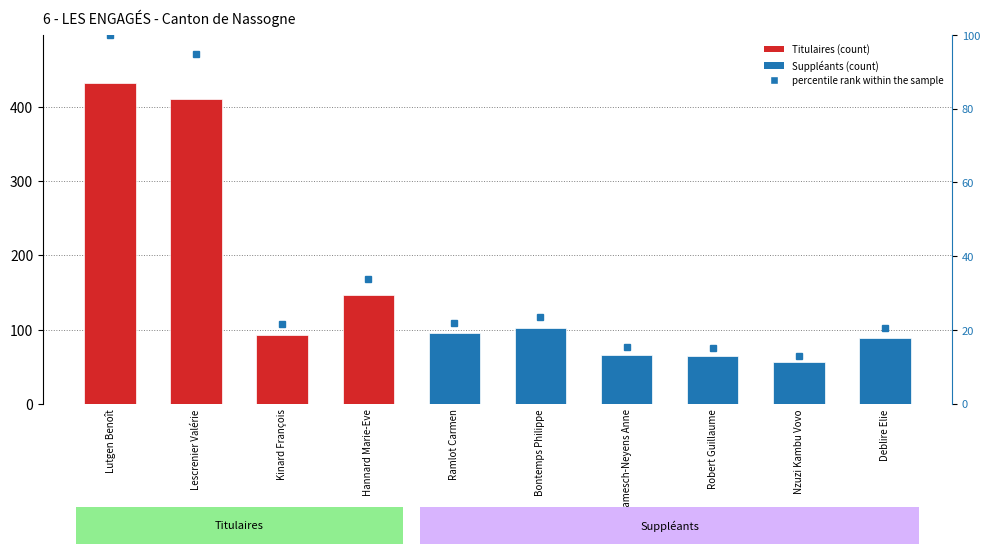

True or false: the data shows 15.3 at Lamesch-Neyens Anne.

True